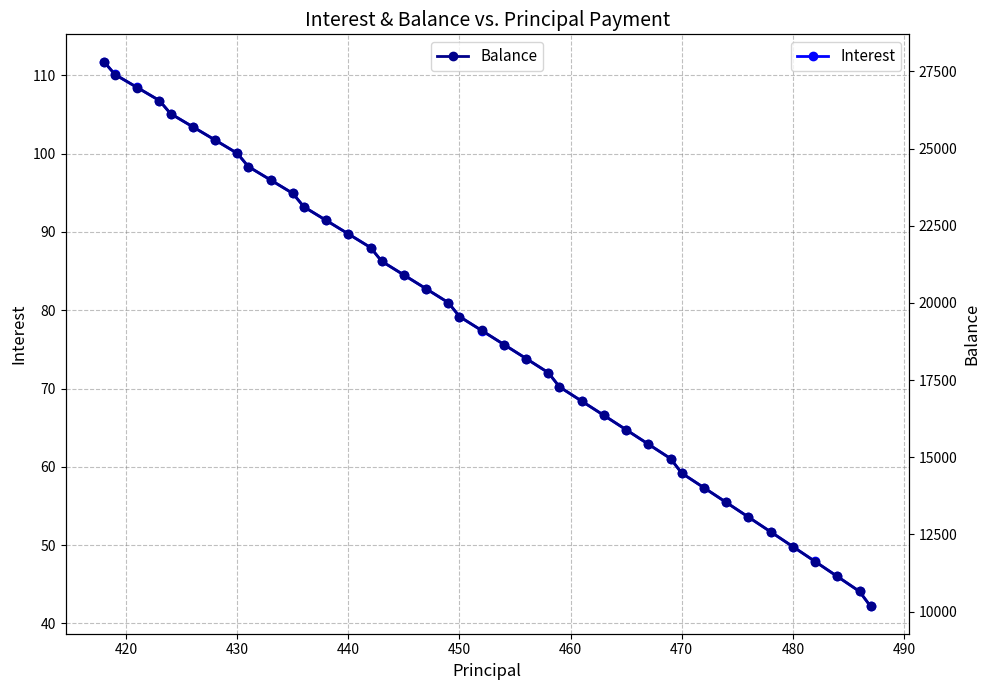

True or false: Interest has more than 1 points higher than both neighbors.

False